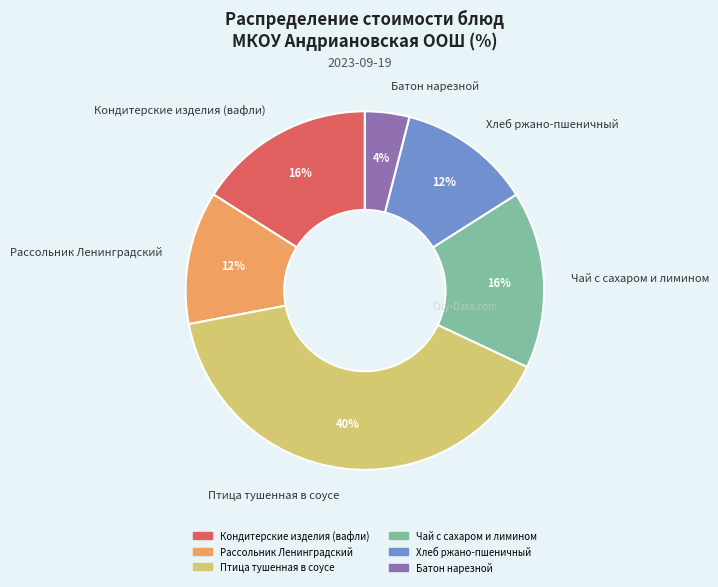

Which has a higher value, Птица тушенная в соусе or Чай с сахаром и лимином?

Птица тушенная в соусе